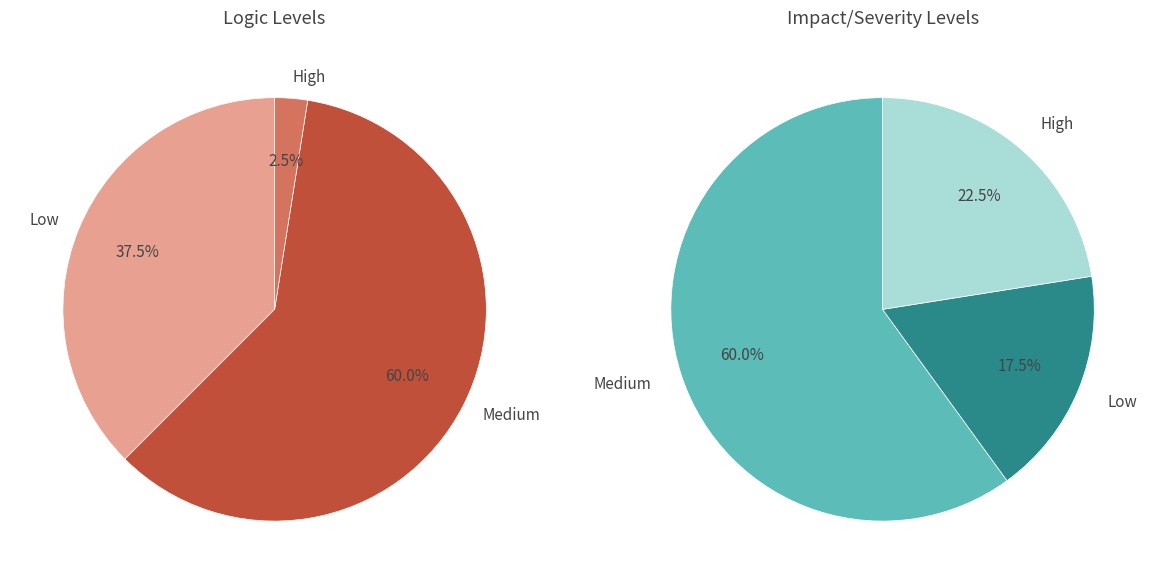

Is it true that 8 is 2% of the pie?

True